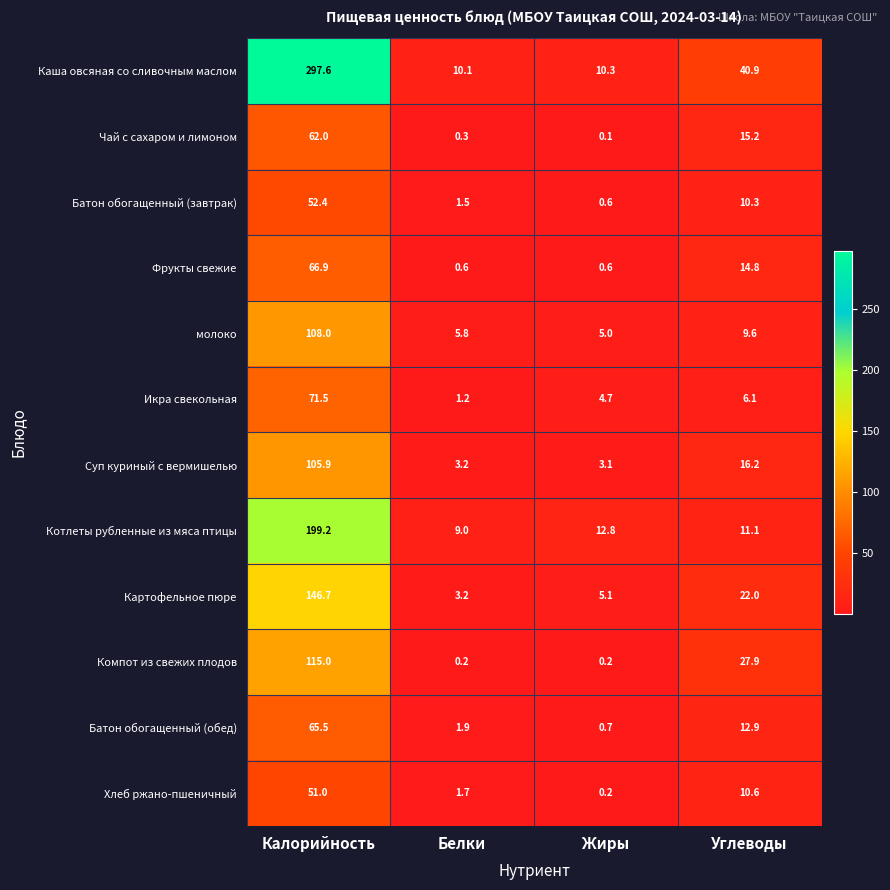

Which series has the largest range (max minus min)?

Каша овсяная со сливочным маслом